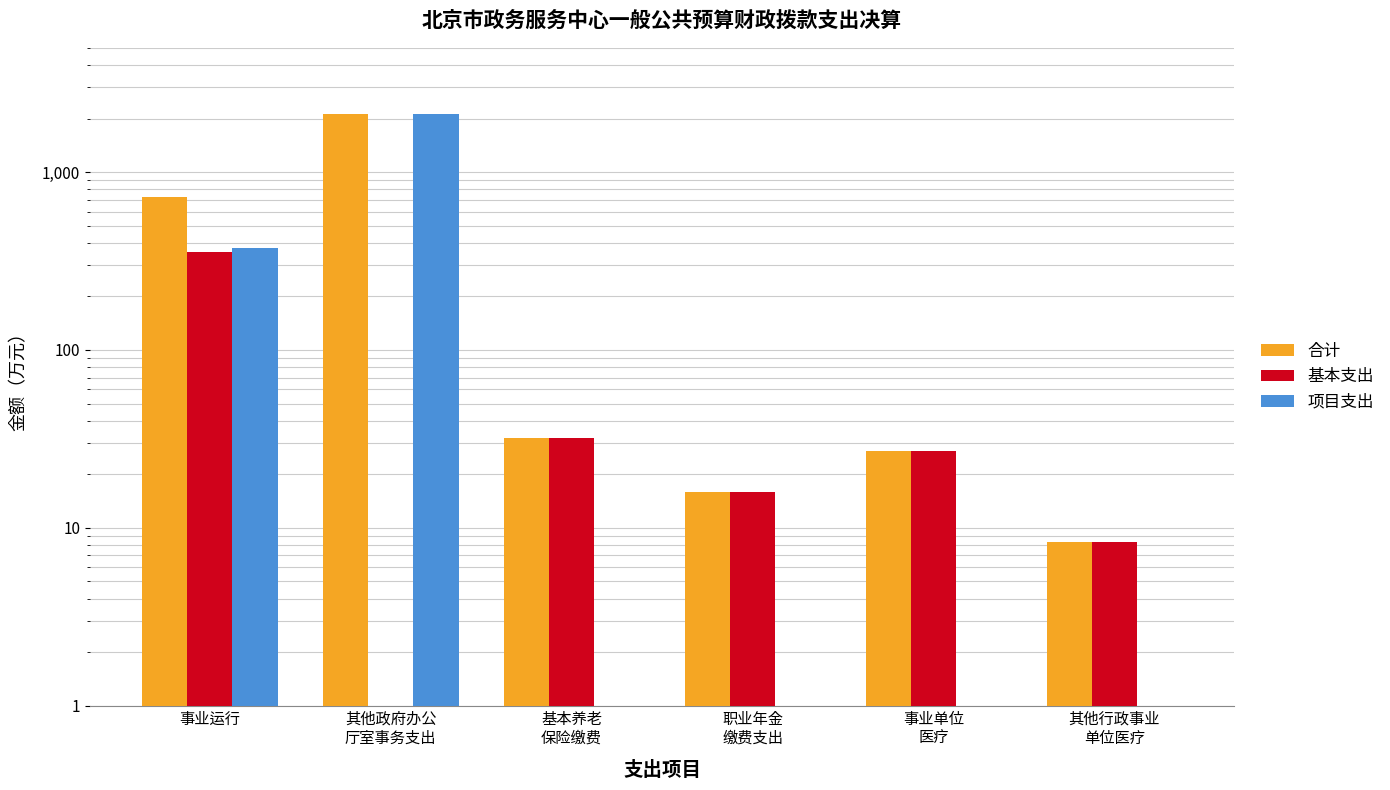

At 事业运行, list the series in order from smallest to largest.

基本支出, 项目支出, 合计